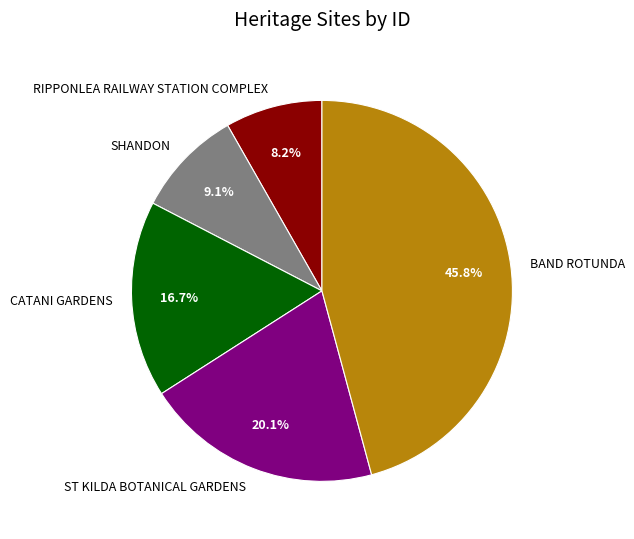

Count the number of slices in the pie.

5